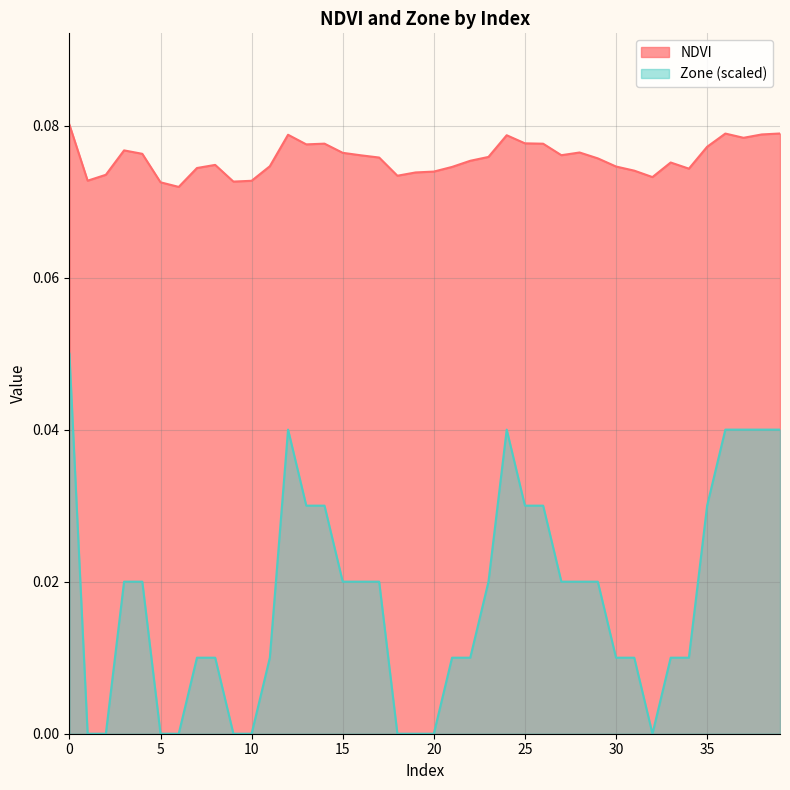

The NDVI series shows 0.1 at 3. True or false?

True